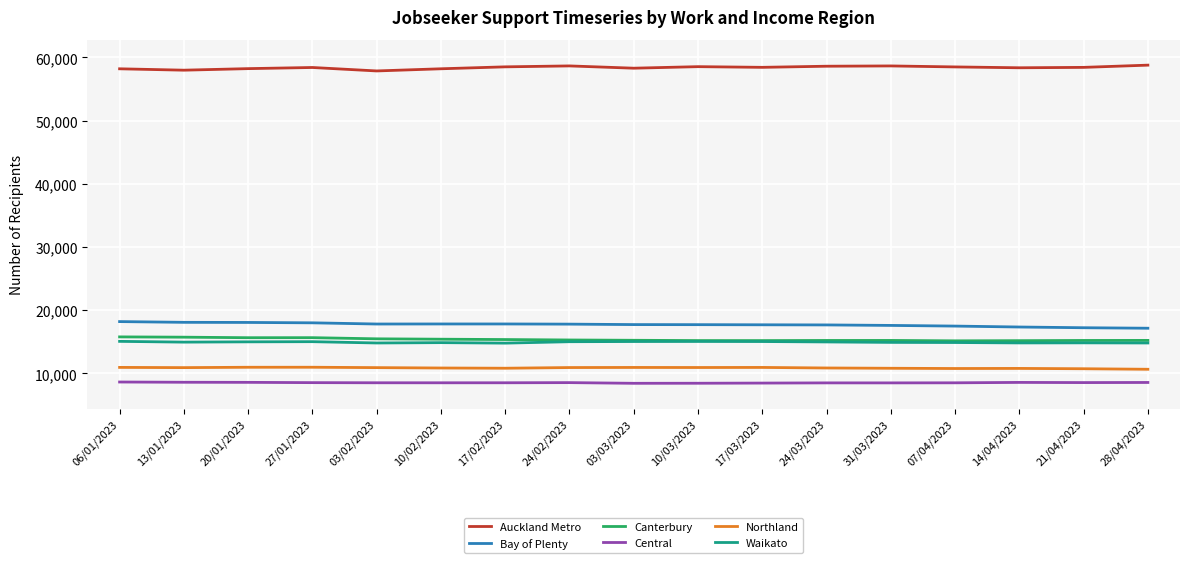

What is the minimum value shown in the chart?

8442